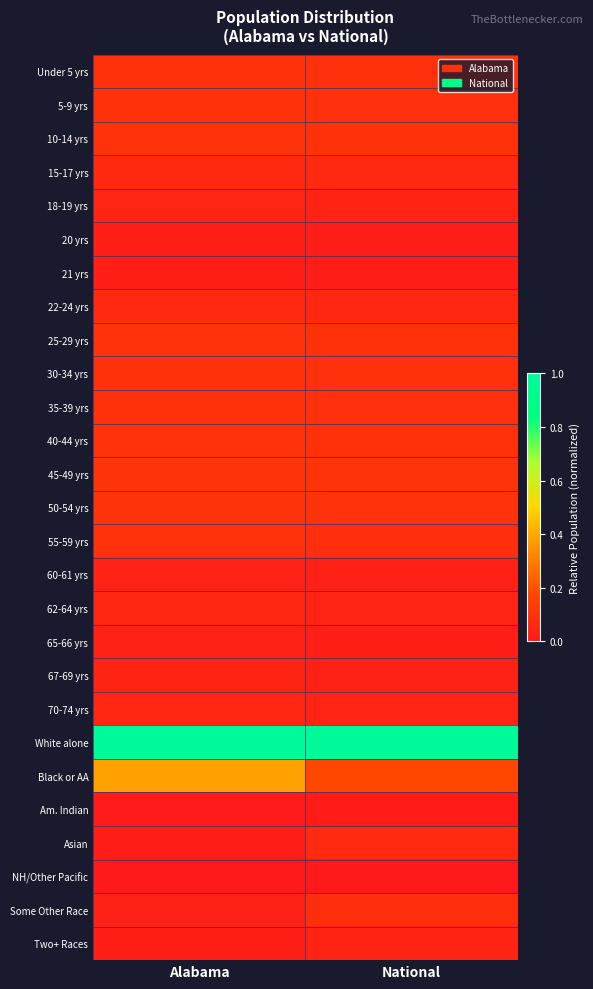

What is the maximum value shown in the chart?

1.0